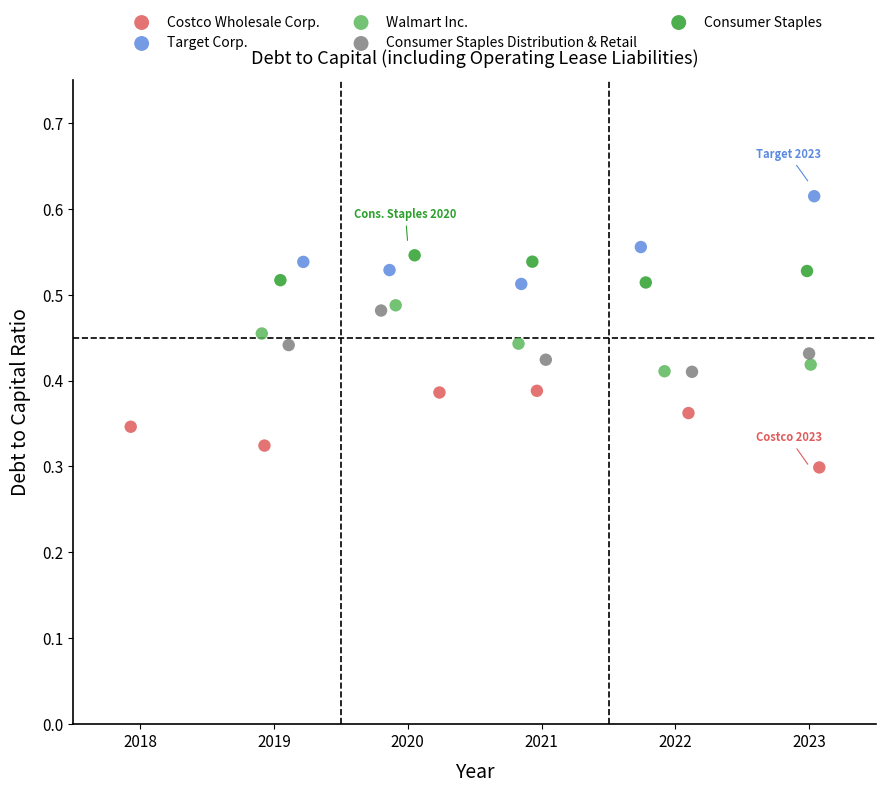

Which series contains the lowest Y value?

Costco Wholesale Corp.